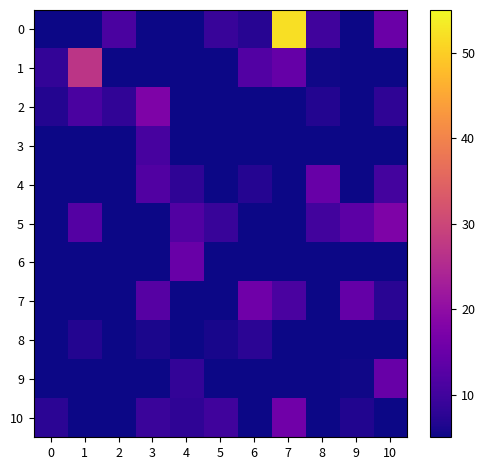

Reading right to left, transcribe all the data shown in this chart.

0: 10=15.0	9=5.0	8=9.9	7=52.0	6=7.3	5=9.0	4=5.0	3=5.2	2=11.1	1=5.0	0=5.0
1: 10=5.0	9=5.0	8=5.3	7=14.5	6=12.1	5=5.0	4=5.0	3=5.0	2=5.0	1=27.0	0=8.4
2: 10=8.0	9=5.0	8=6.8	7=5.0	6=5.0	5=5.0	4=5.0	3=17.5	2=8.1	1=11.2	0=6.8
3: 10=5.0	9=5.0	8=5.0	7=5.0	6=5.0	5=5.0	4=5.0	3=10.7	2=5.0	1=5.0	0=5.0
4: 10=10.4	9=5.0	8=14.6	7=5.0	6=7.0	5=5.0	4=8.1	3=11.8	2=5.0	1=5.0	0=5.0
5: 10=17.6	9=13.3	8=10.2	7=5.0	6=5.0	5=9.1	4=11.9	3=5.0	2=5.0	1=12.4	0=5.0
6: 10=5.0	9=5.0	8=5.0	7=5.0	6=5.0	5=5.0	4=14.8	3=5.0	2=5.0	1=5.0	0=5.0
7: 10=7.4	9=14.3	8=5.0	7=11.2	6=15.6	5=5.0	4=5.0	3=12.5	2=5.0	1=5.0	0=5.0
8: 10=5.0	9=5.0	8=5.0	7=5.0	6=7.7	5=5.8	4=5.0	3=6.1	2=5.0	1=6.9	0=5.0
9: 10=14.7	9=5.3	8=5.0	7=5.0	6=5.0	5=5.0	4=8.4	3=5.0	2=5.0	1=5.0	0=5.0
10: 10=5.0	9=6.6	8=5.0	7=15.8	6=5.0	5=10.0	4=8.1	3=9.3	2=5.0	1=5.0	0=7.6